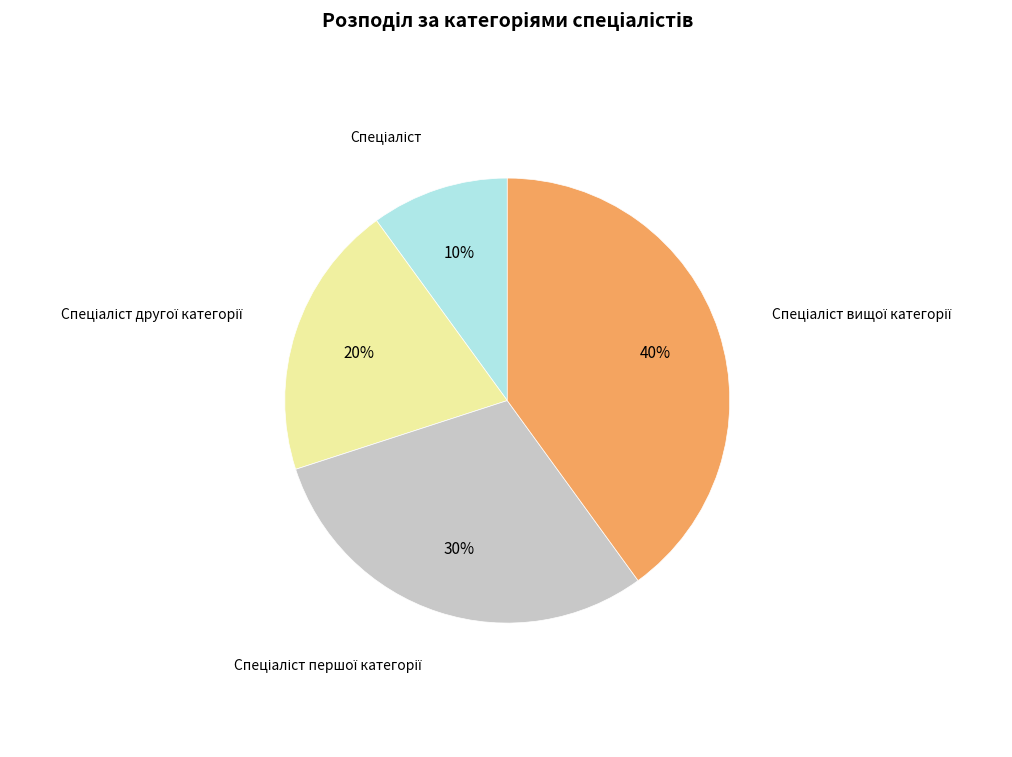

How many slices are in this pie chart?

4